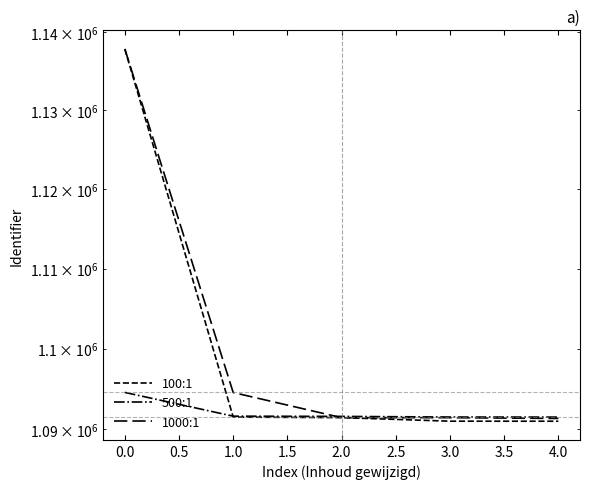

What is the difference between the maximum and minimum values in the 100:1 series?

46860